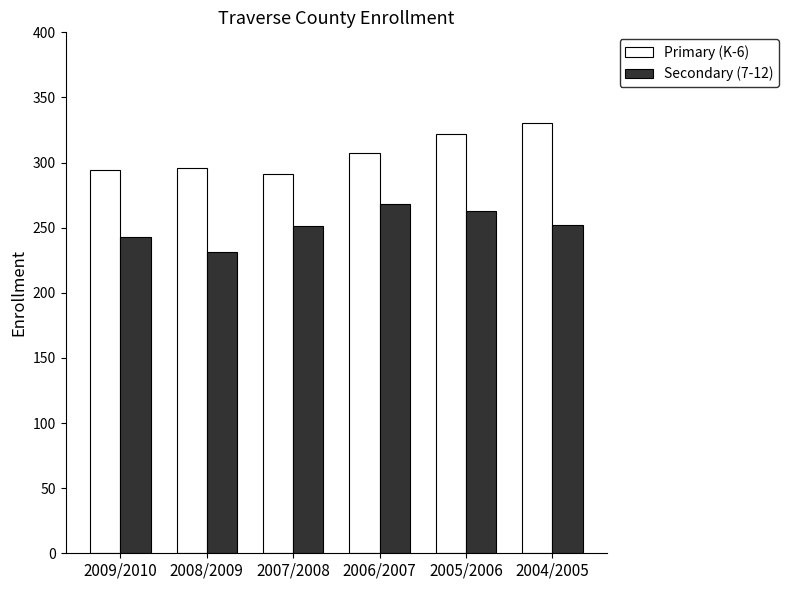

The Primary (K-6) series shows 474 at 2008/2009. True or false?

False